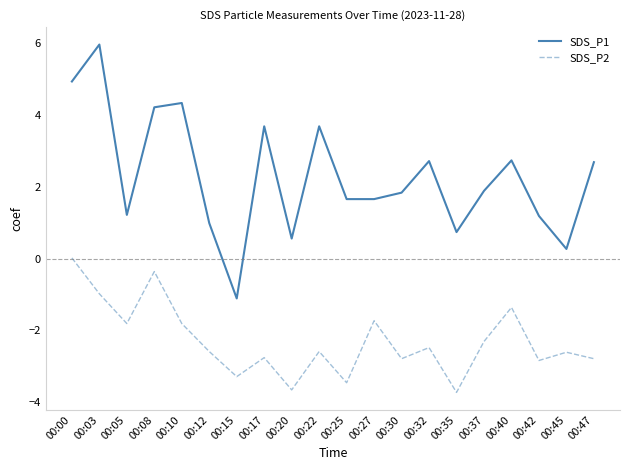

What is the difference between the maximum and second lowest values in the SDS_P1 series?

5.7